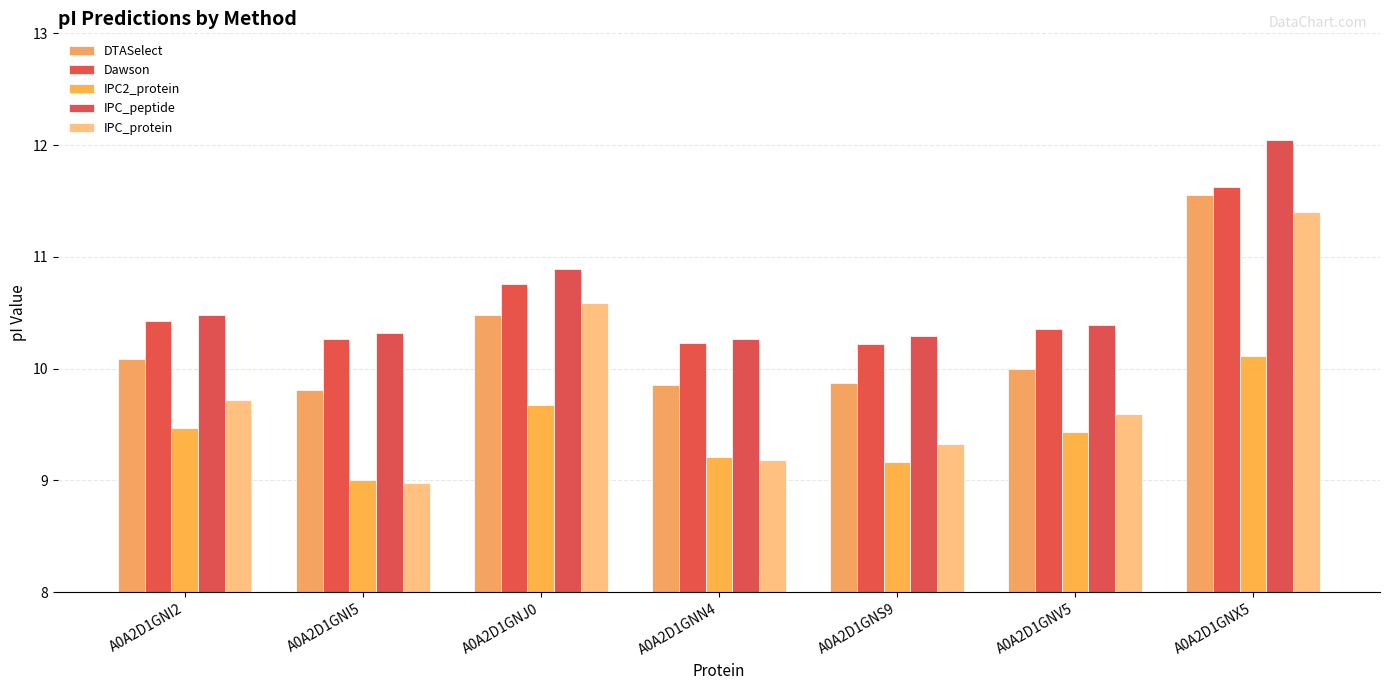

The value of Dawson at A0A2D1GNX5 is 3.9. True or false?

False